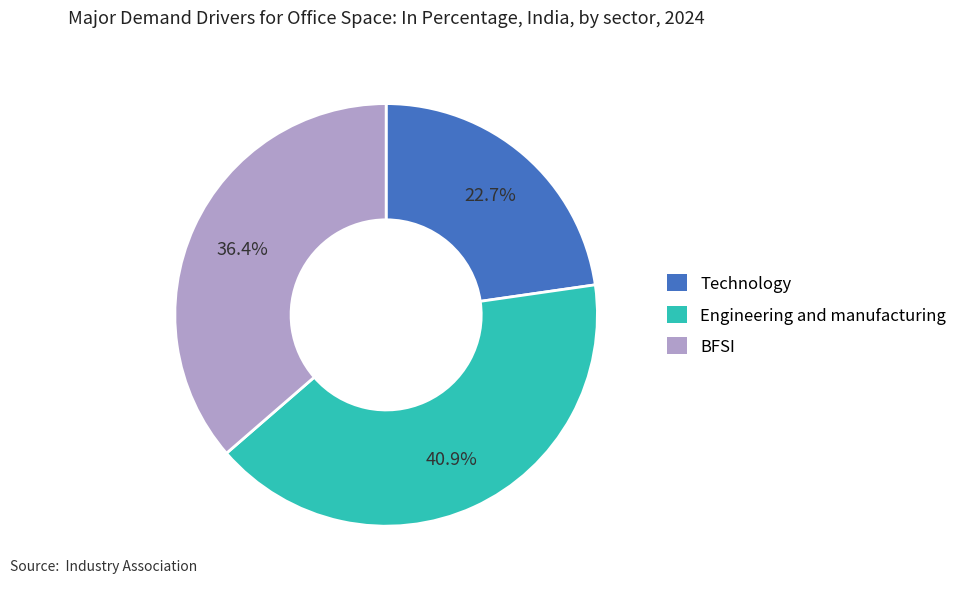

How many slices are in this pie chart?

3